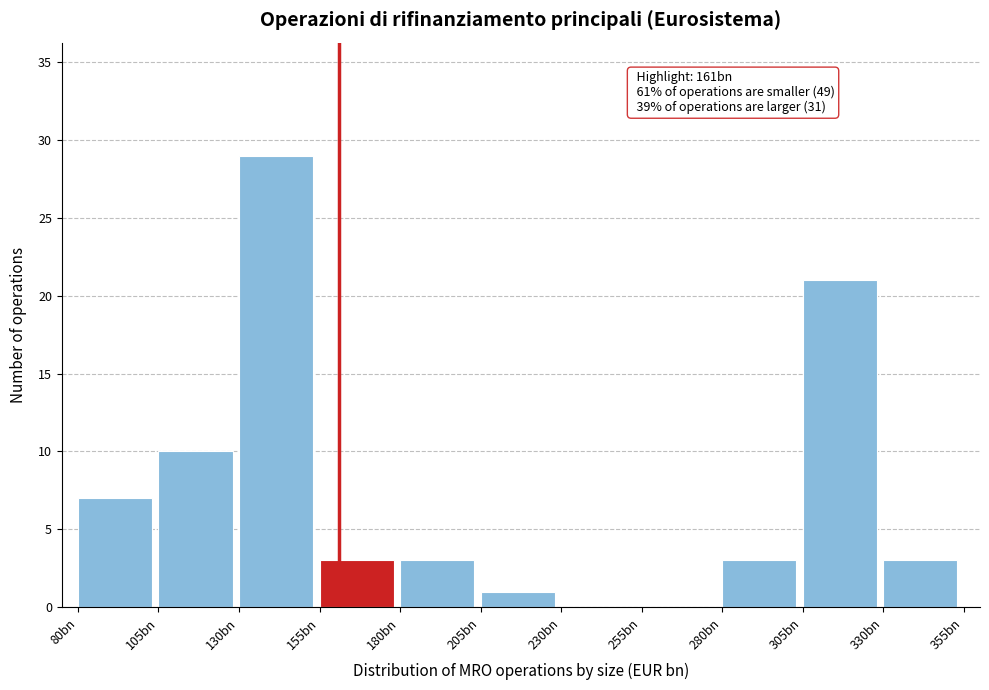

Reading left to right, list all the values displayed in this chart.

80bn=7	105bn=10	130bn=29	155bn=3	180bn=3	205bn=1	230bn=0	255bn=0	280bn=3	305bn=21	330bn=3